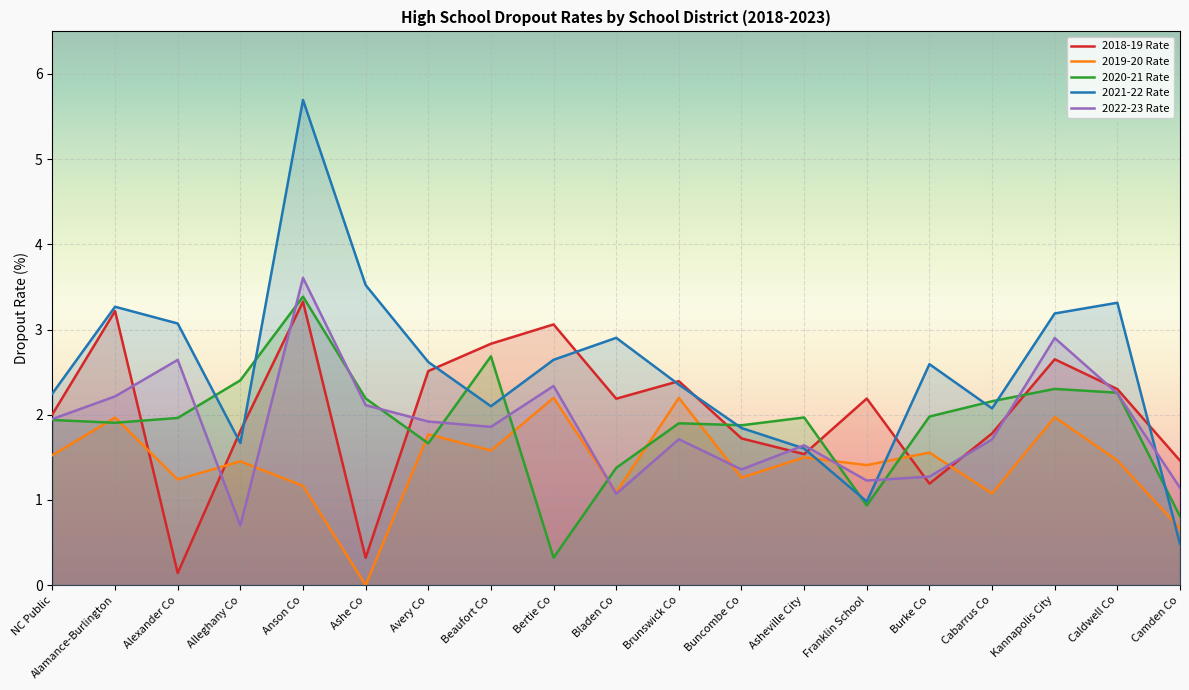

What is the approximate value of 2021-22 Rate at Avery Co?

2.6